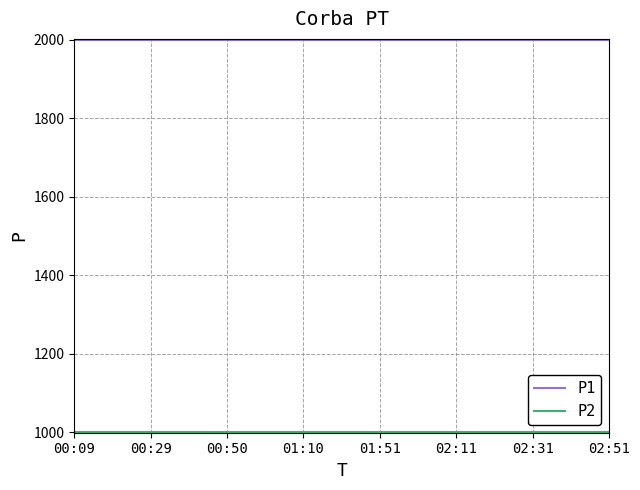

What is the smallest value displayed?

999.9